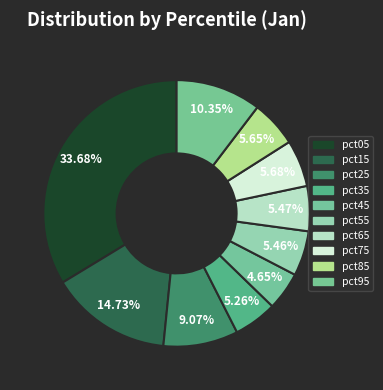

Is there a majority slice in this chart?

No